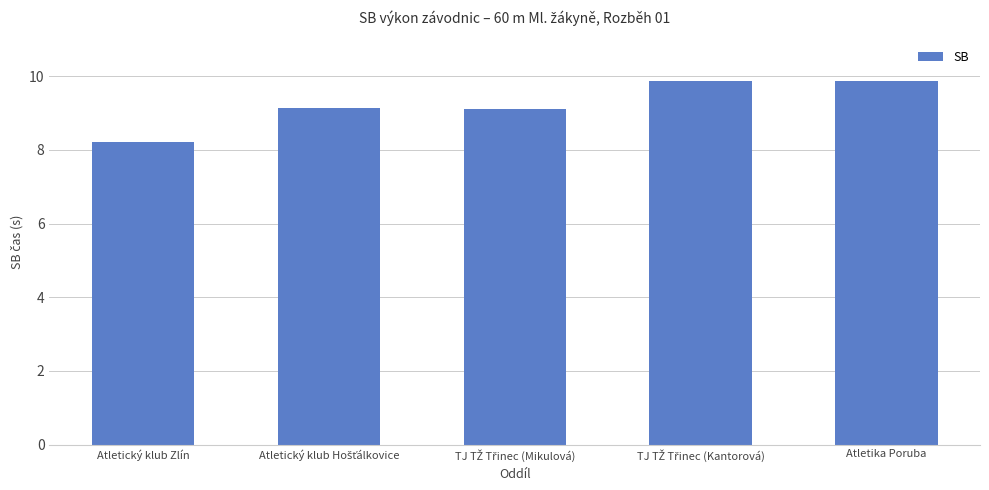

What is the value of the 2nd bar from the left?

9.1